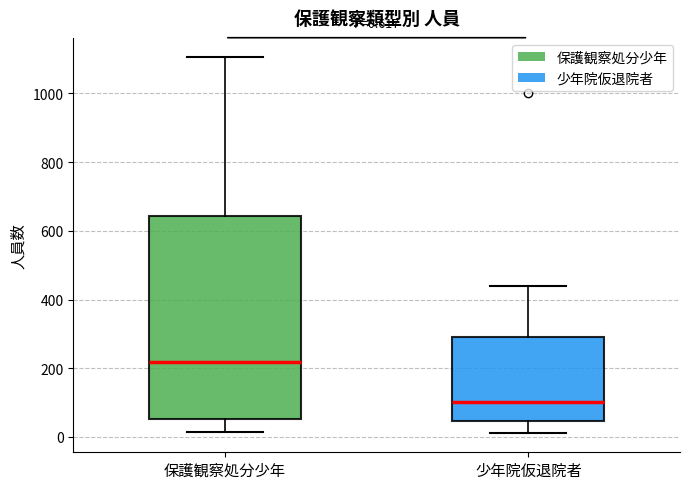

Comparing the boxes themselves (not the whiskers), which one is the tallest?

保護観察処分少年